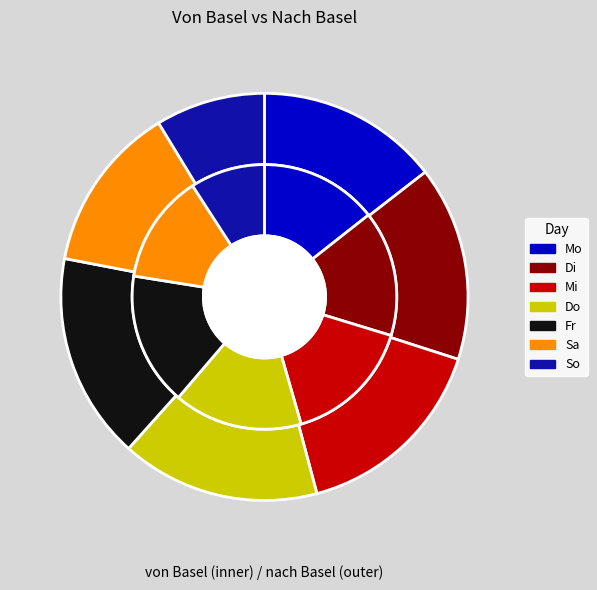

What percentage is the So slice, to the nearest percent?

9%